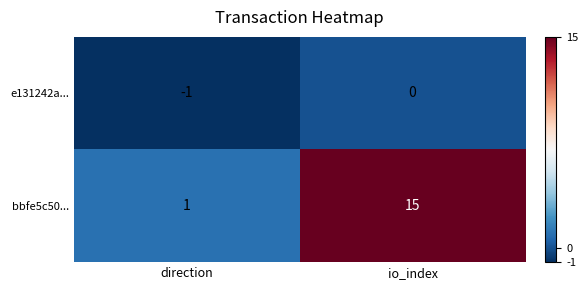

What is the spread (max minus min) of values at io_index?

15